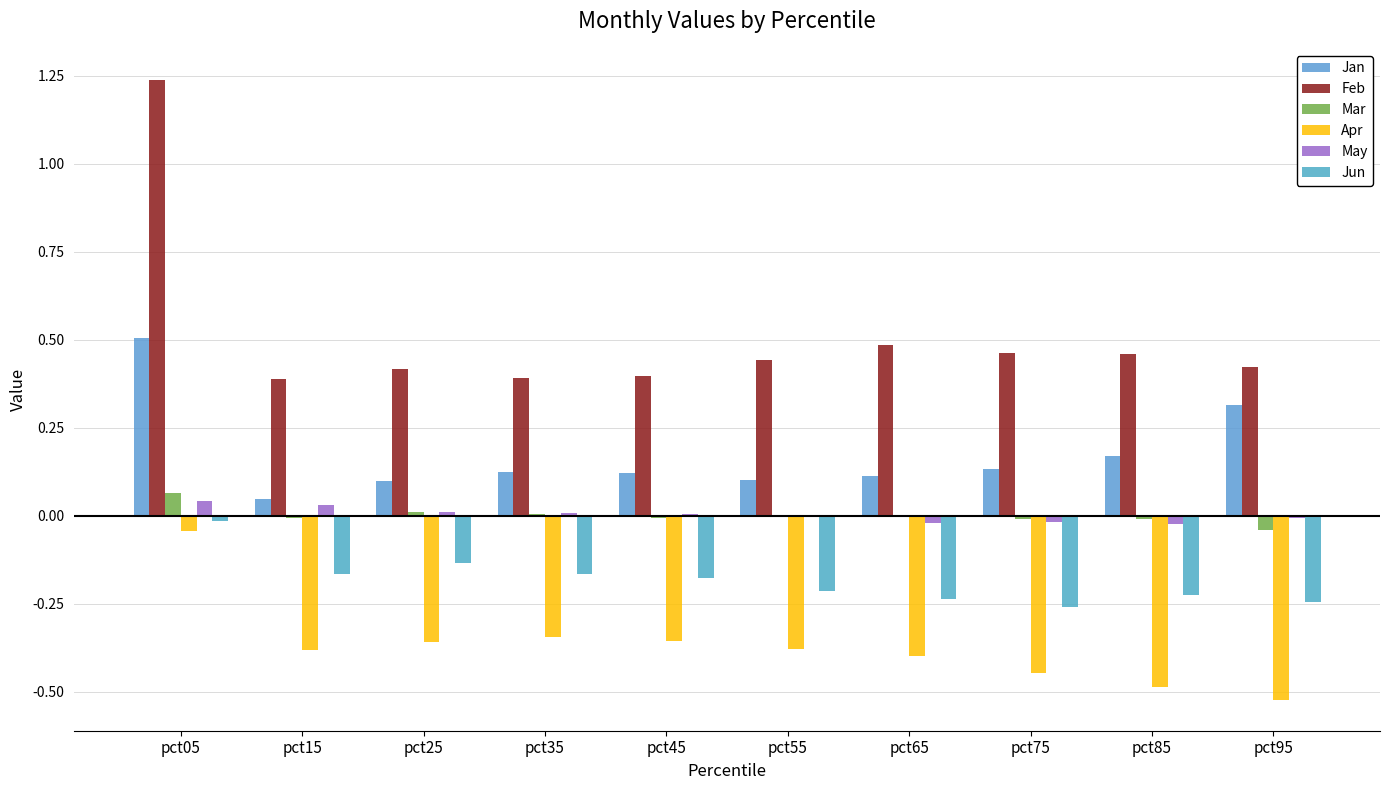

Count the number of categories in the chart.

10